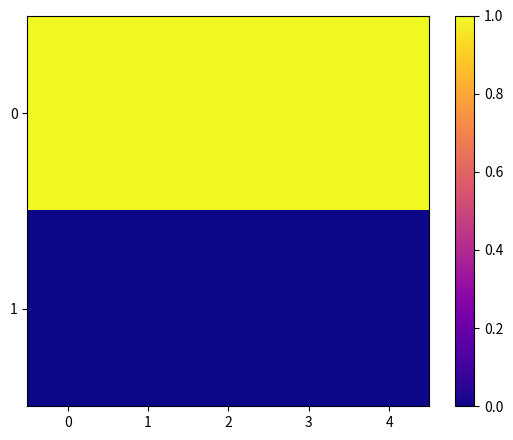

What is the difference between the highest and lowest values at 1?

1